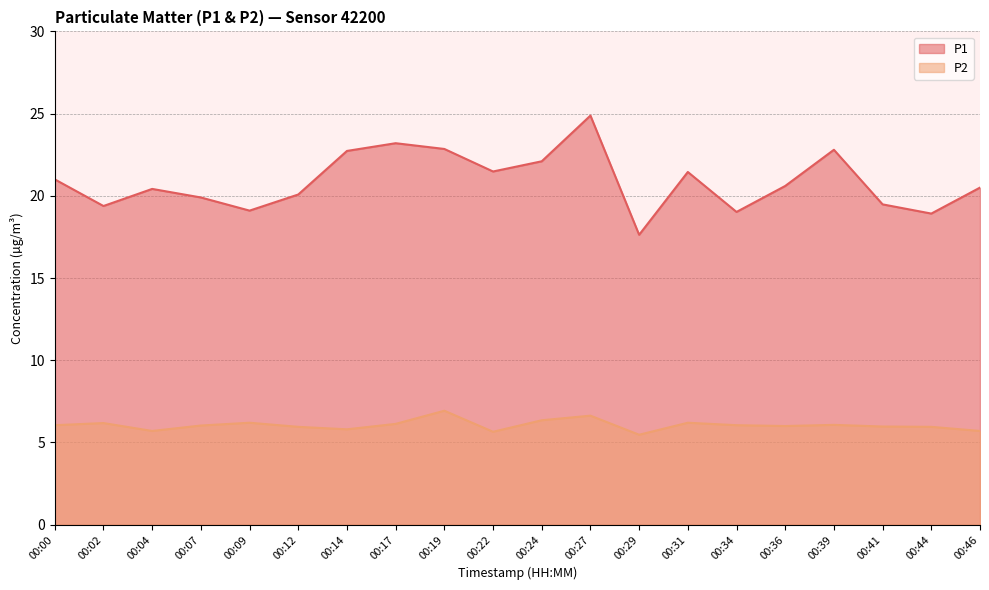

What is the difference between the second highest and minimum values in the P2 series?

1.2